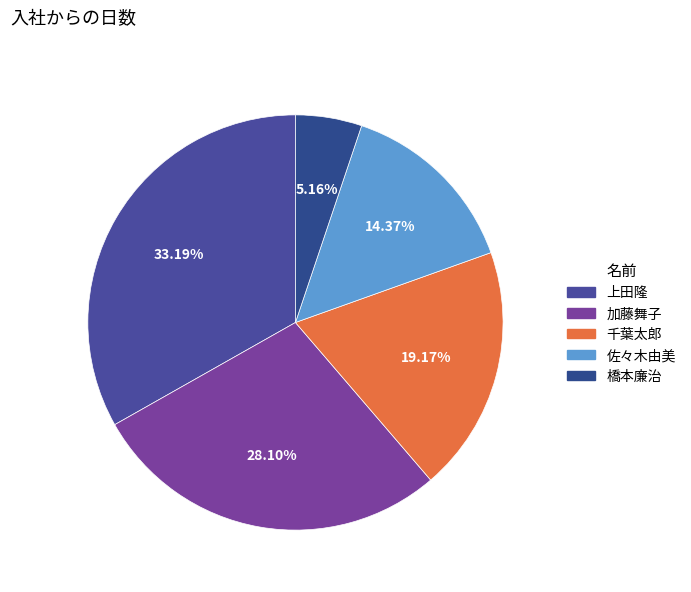

Is there a majority slice in this chart?

No